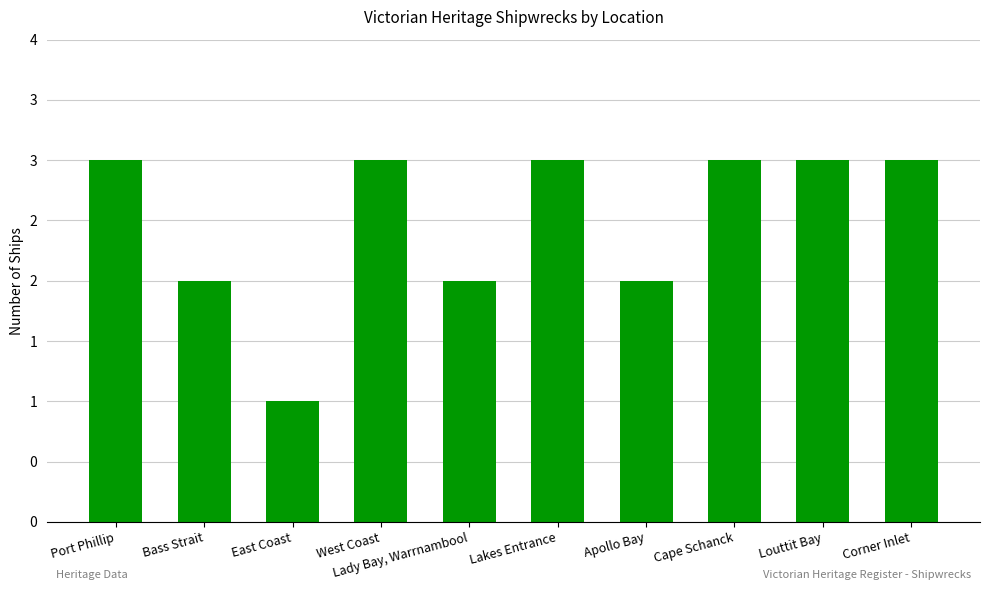

What is the maximum value shown in the chart?

3